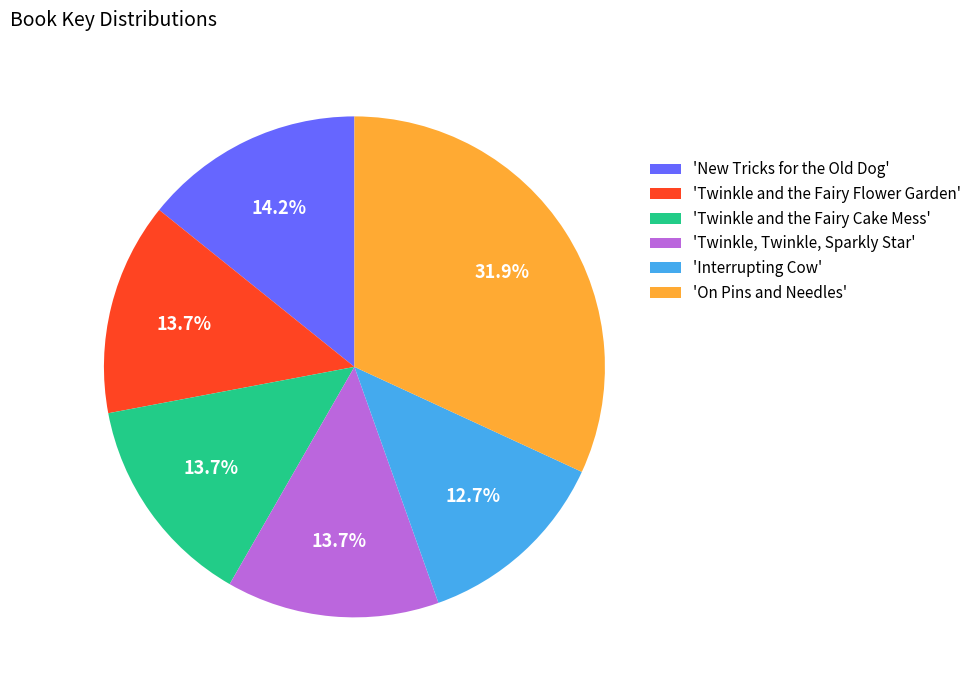

Is the sum of 'Twinkle and the Fairy Flower Garden' and 'Twinkle and the Fairy Cake Mess' greater than half?

No